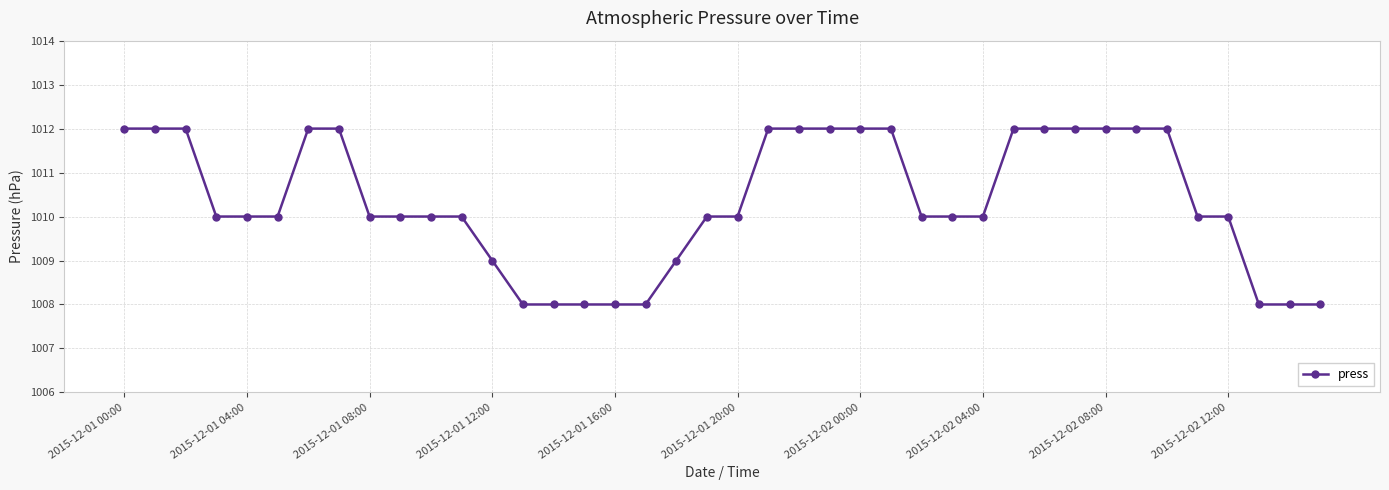

Is this an area chart (filled region under the line)?

No